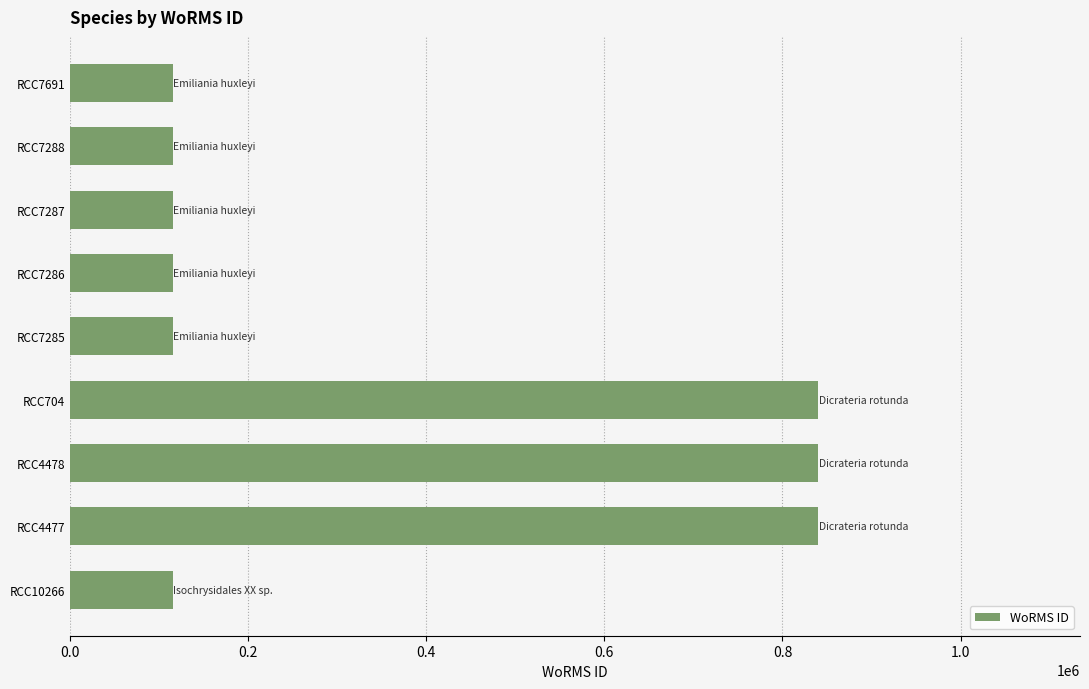

Is it true that the value at RCC7288 is 44653?

False